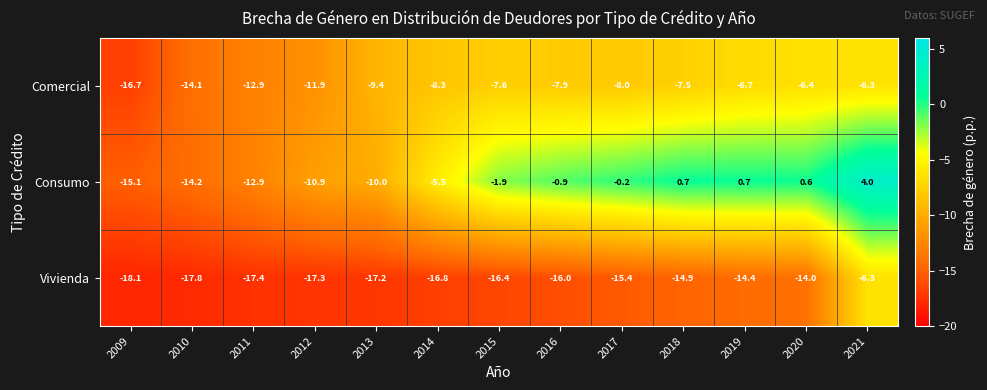

List the series in order of their overall mean, lowest first.

Vivienda, Comercial, Consumo